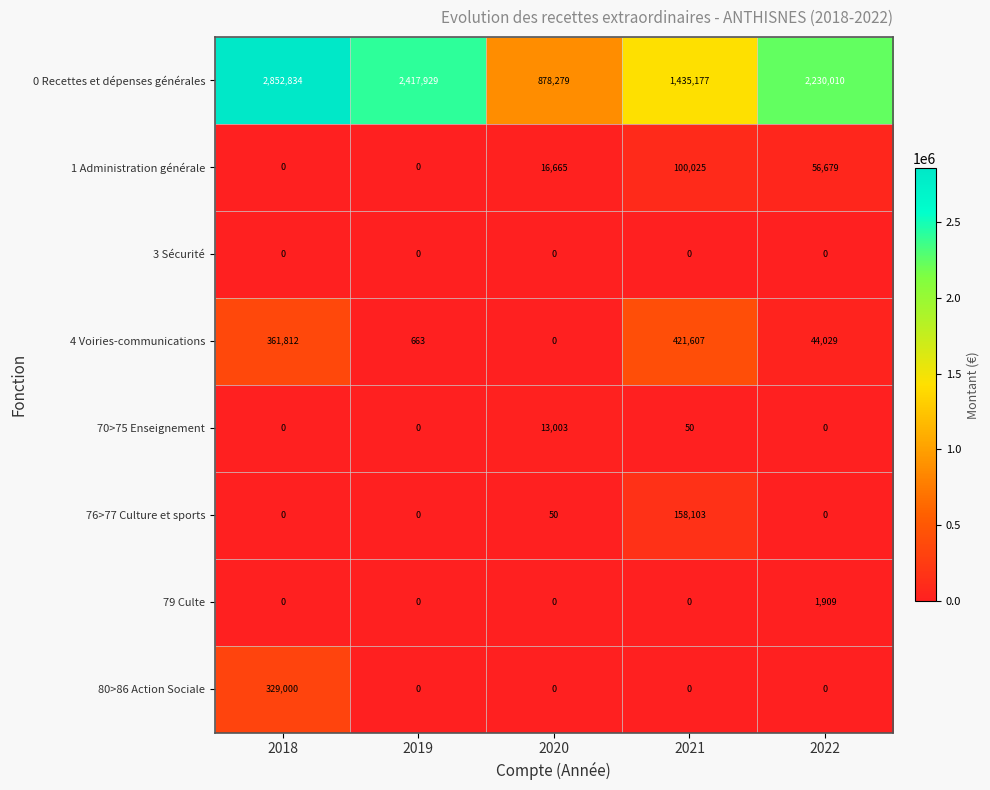

Is it true that 80>86 Action Sociale equals 0 at 2020?

True